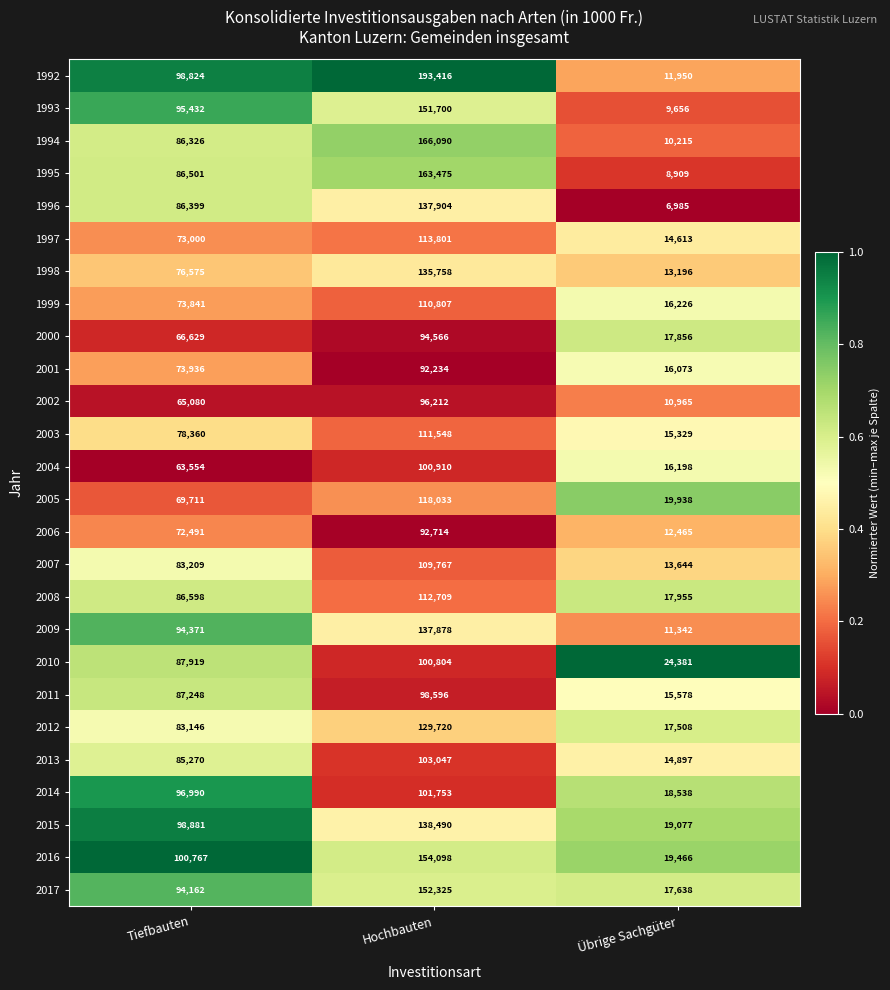

Is it true that 2006 equals 72491 at Tiefbauten?

True